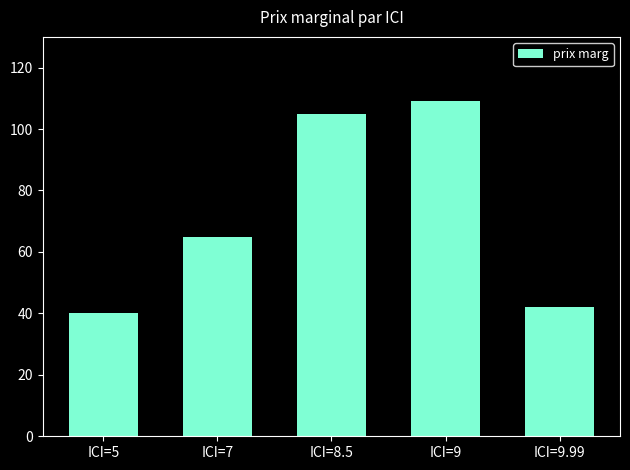

Are the bars grouped side by side (vs. stacked)?

No